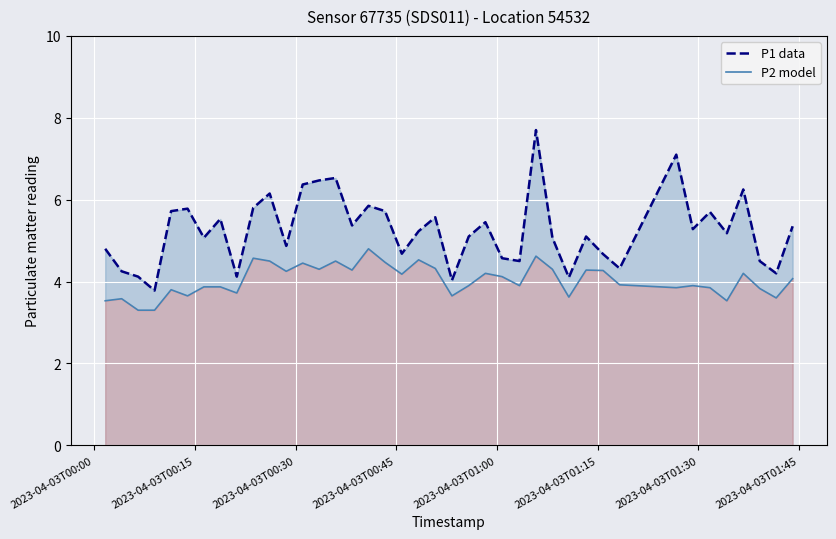

Reading left to right, extract all data points from this chart.

P1 data: 4.8	4.2	4.1	3.8	5.7	5.8	5.1	5.5	4.1	5.8	6.2	4.9	6.4	6.5	6.5	5.4	5.8	5.7	4.7	5.2	5.6	4.0	5.1	5.5	4.6	4.5	7.7	5.1	4.1	5.1	4.7	4.3	7.1	5.3	5.7	5.2	6.2	4.5	4.2	5.3
P2 model: 3.5	3.6	3.3	3.3	3.8	3.6	3.9	3.9	3.7	4.6	4.5	4.2	4.5	4.3	4.5	4.3	4.8	4.5	4.2	4.5	4.3	3.6	3.9	4.2	4.1	3.9	4.6	4.3	3.6	4.3	4.3	3.9	3.9	3.9	3.9	3.5	4.2	3.8	3.6	4.1